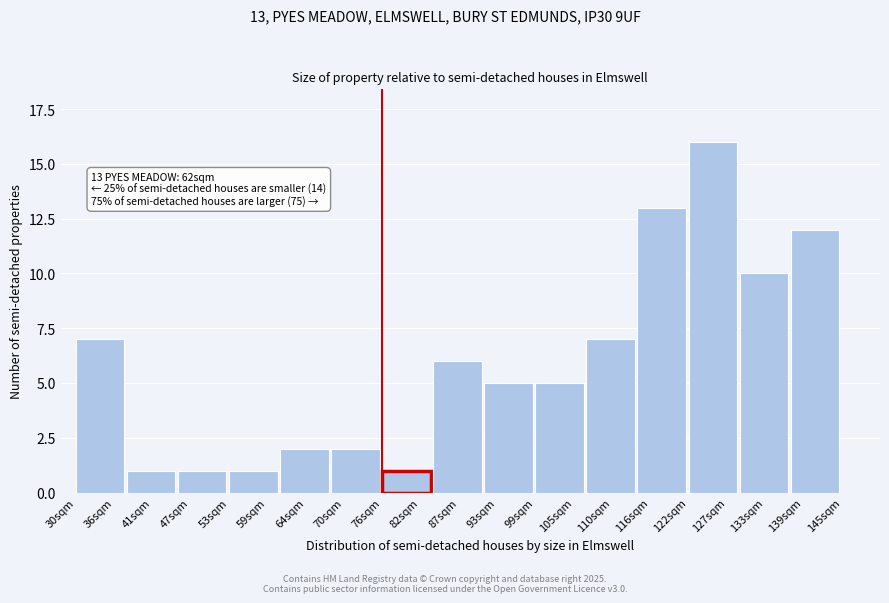

Reading left to right, extract all data points from this chart.

7	1	1	1	2	2	1	6	5	5	7	13	16	10	12